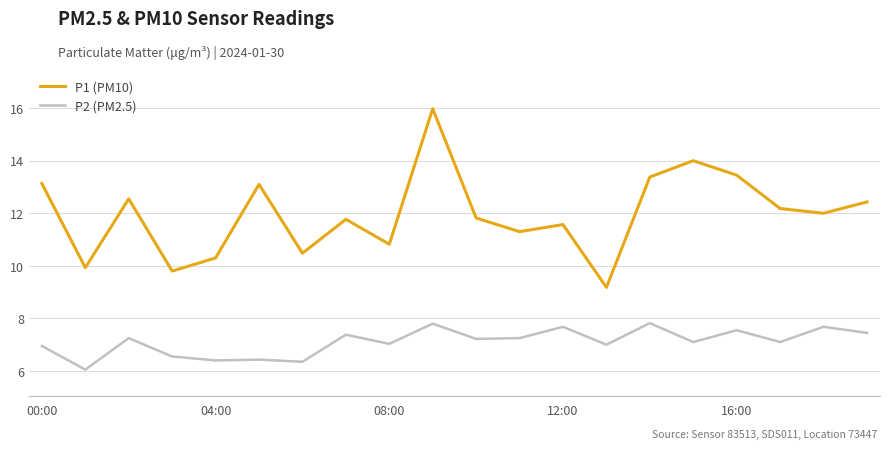

Rank the series by their average value, from lowest to highest.

P2 (PM2.5), P1 (PM10)